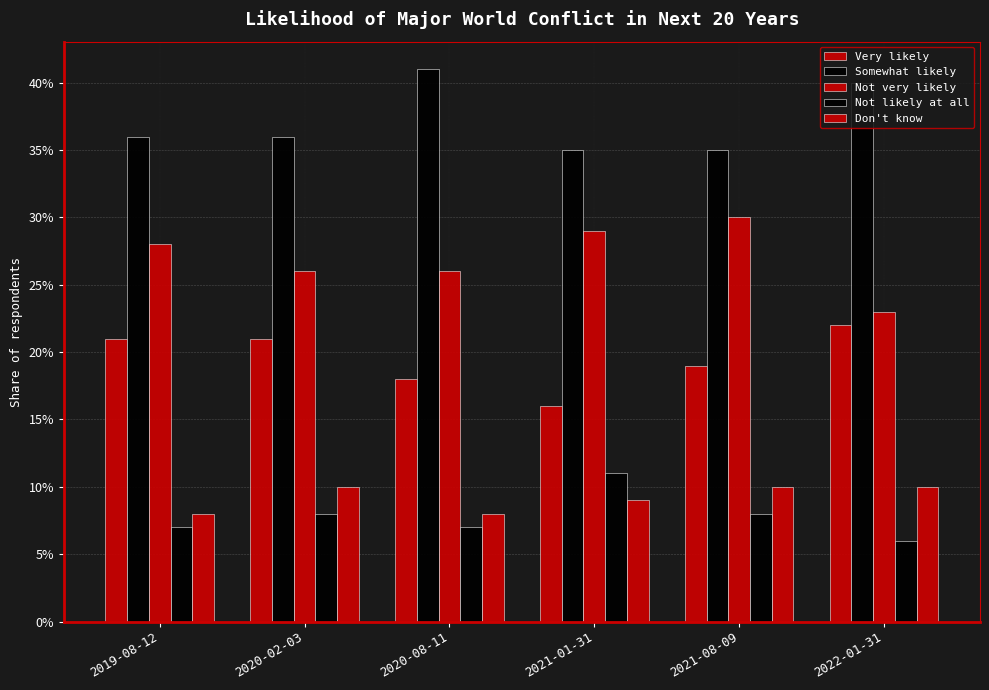

At how many categories does at least one series exceed 0?

6